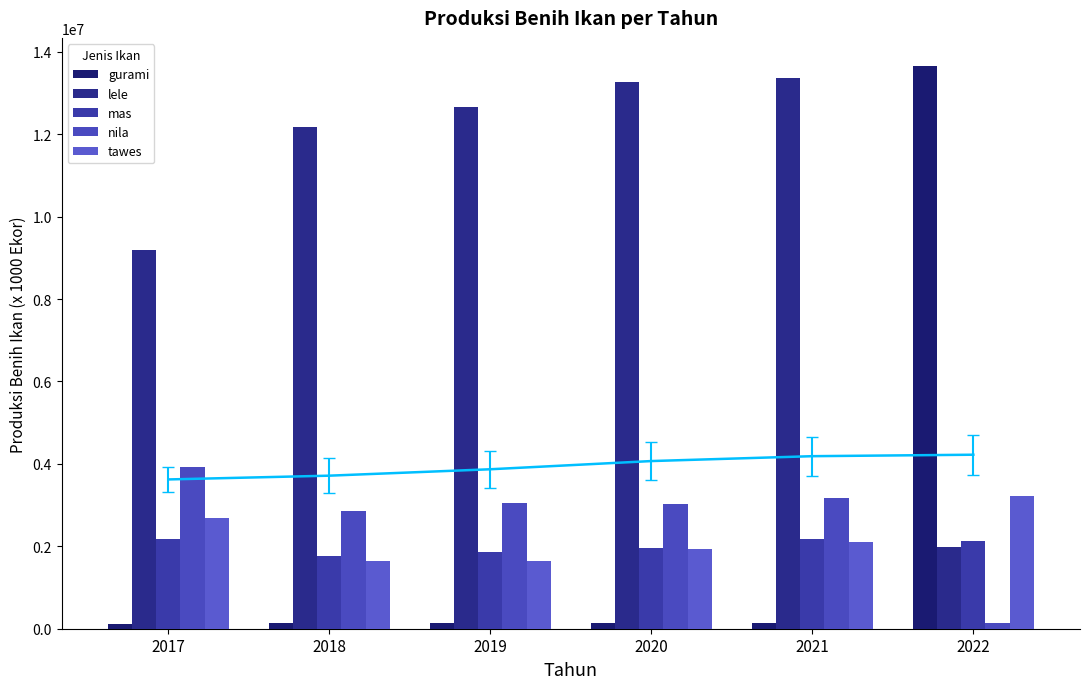

Rank the categories by nila value from lowest to highest.

2022, 2018, 2020, 2019, 2021, 2017